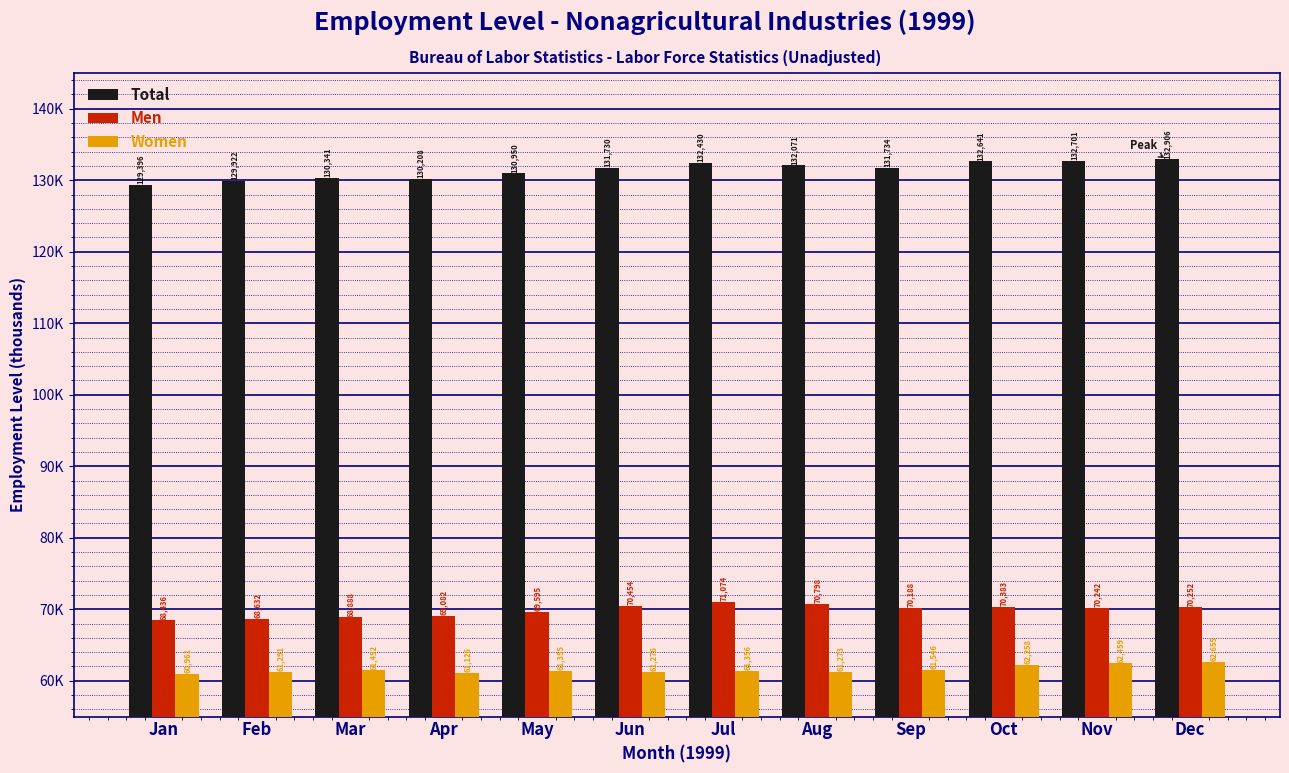

Are the bars grouped side by side (vs. stacked)?

Yes